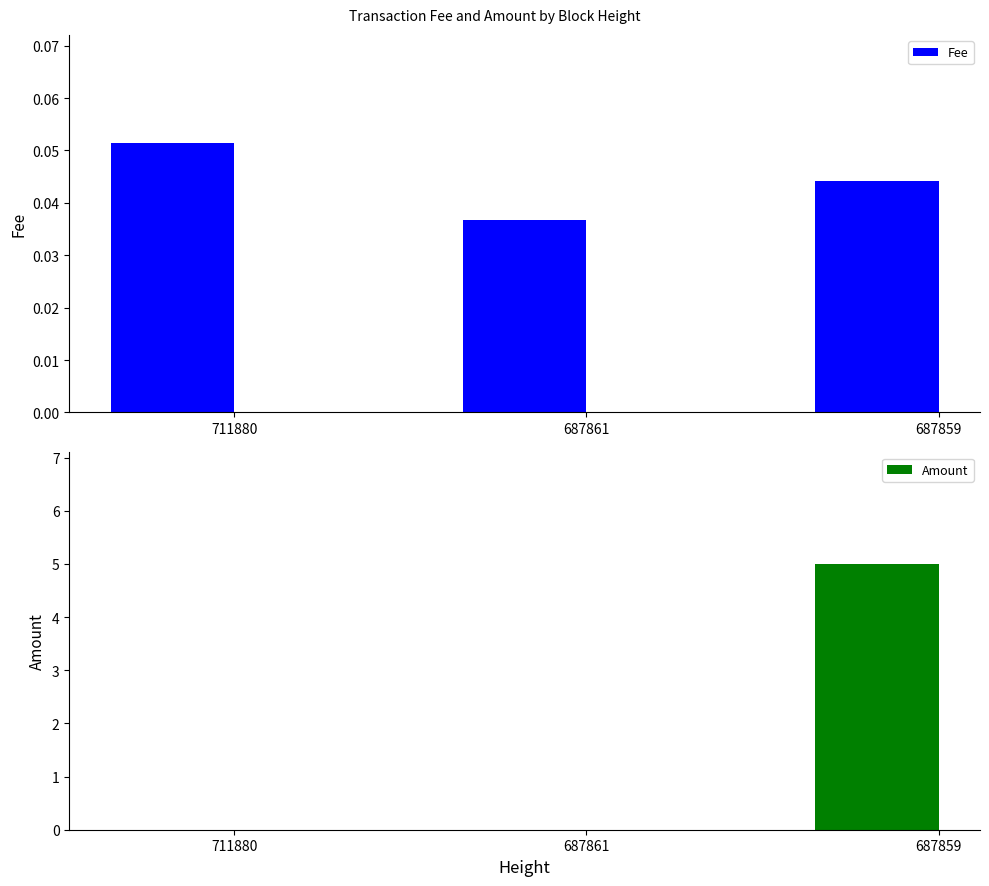

True or false: Amount has a value of -2.1 at 687861.

False